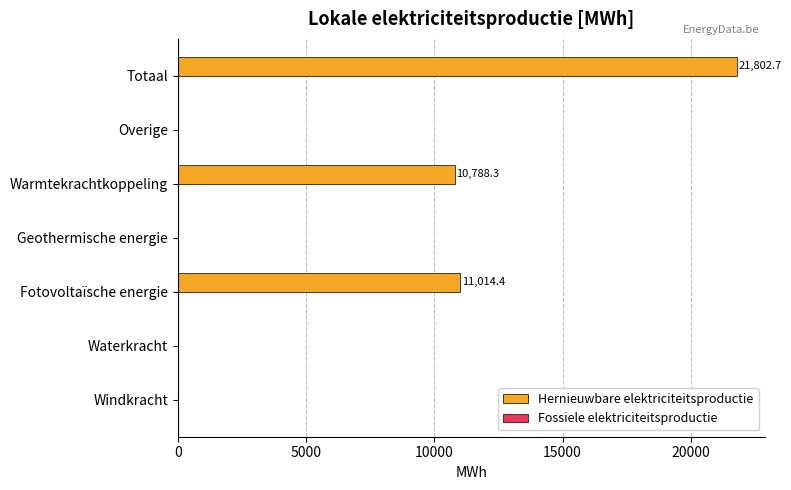

Which label corresponds to the largest value in the chart?

Totaal